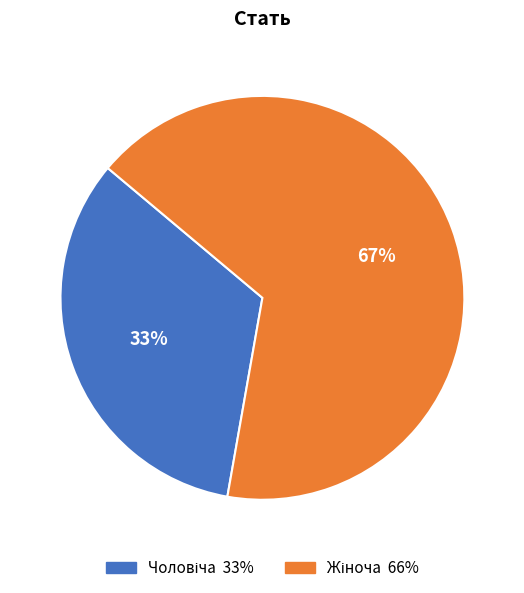

To the nearest percent, what is the average slice percentage?

50%